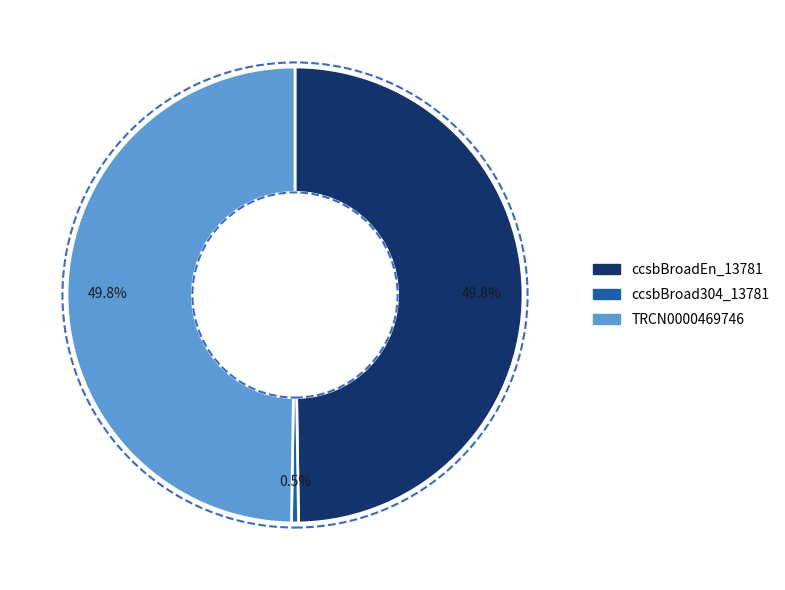

True or false: ccsbBroadEn_13781 accounts for 58% of the total.

False